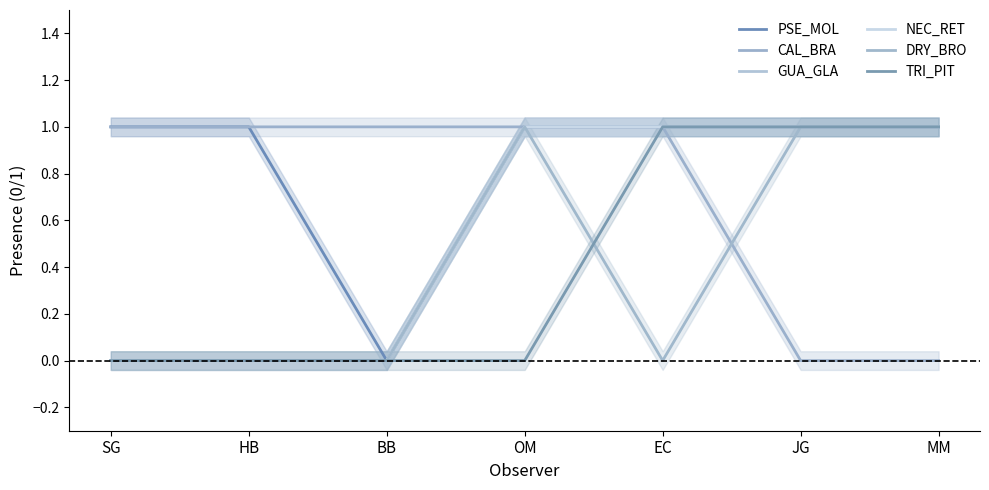

Which series has the largest total across all categories?

PSE_MOL